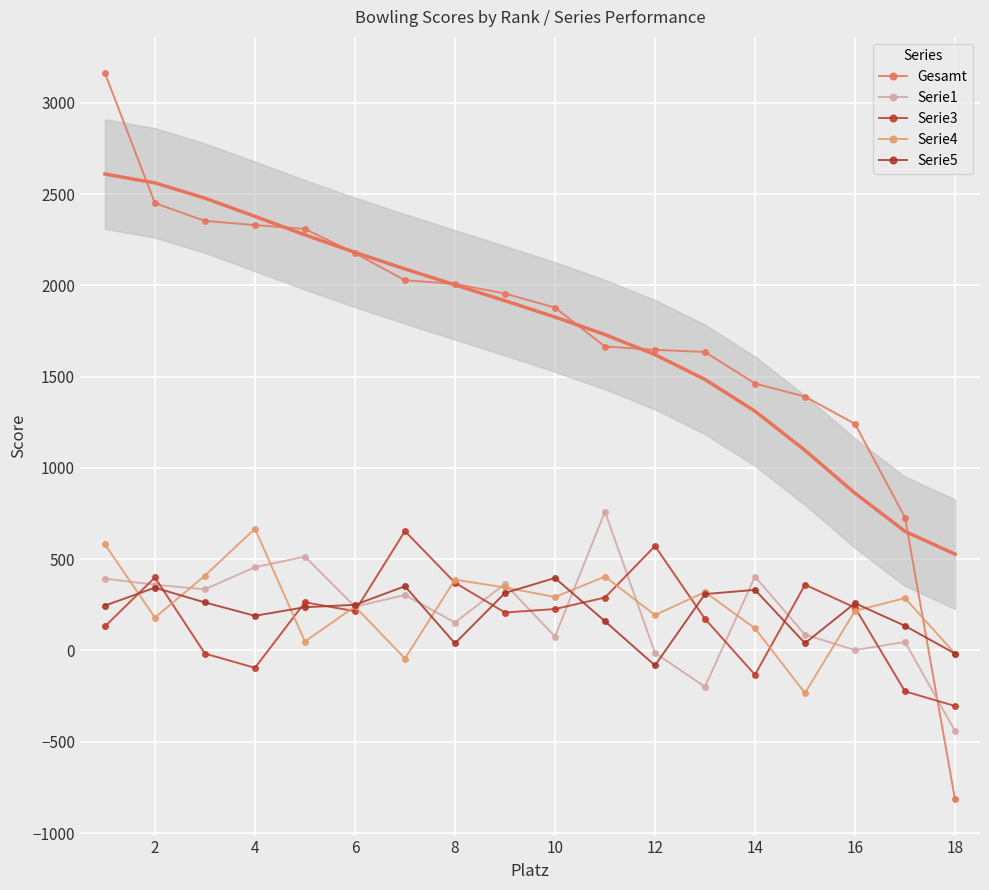

How many values in the Serie3 series are below 227?

9